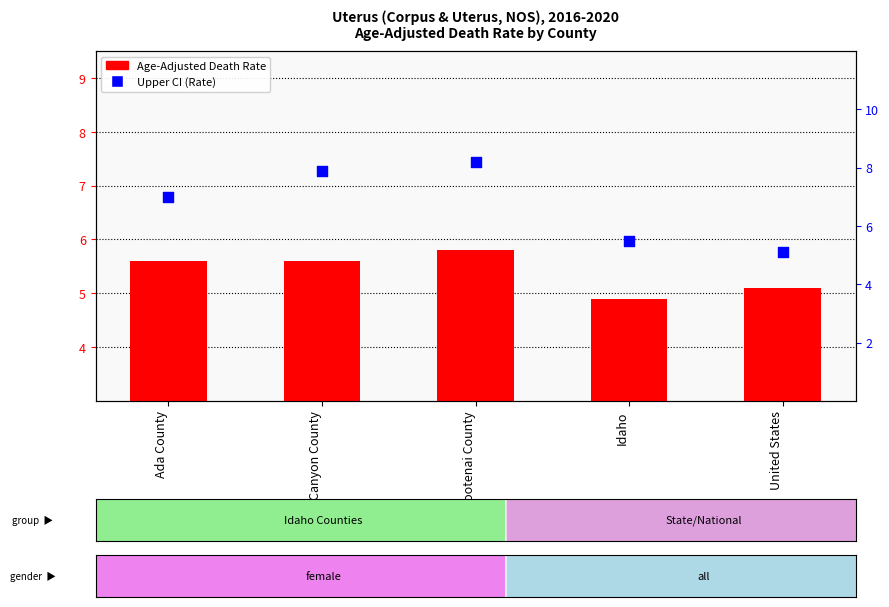

At how many categories does at least one series exceed 5?

5